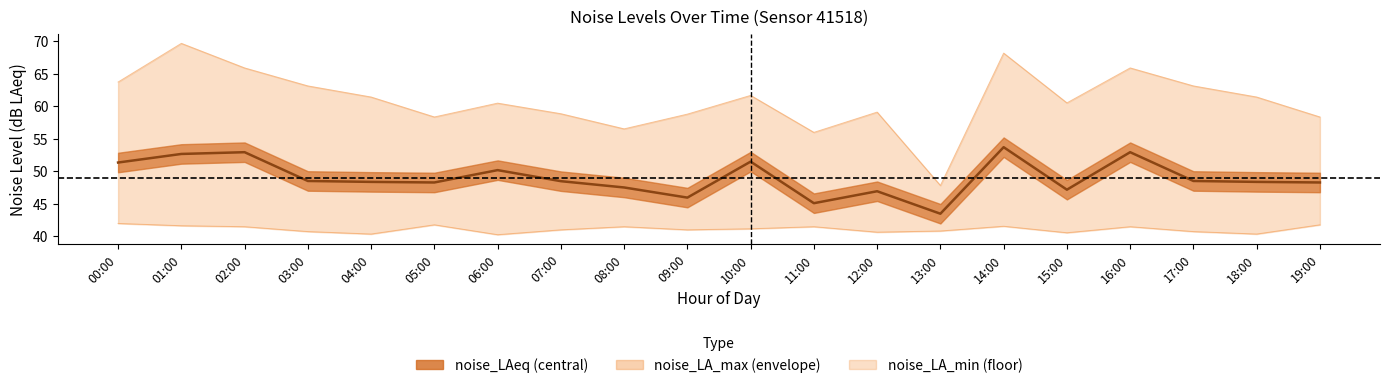

True or false: noise_LAeq has a value of 48.3 at 05:00.

True